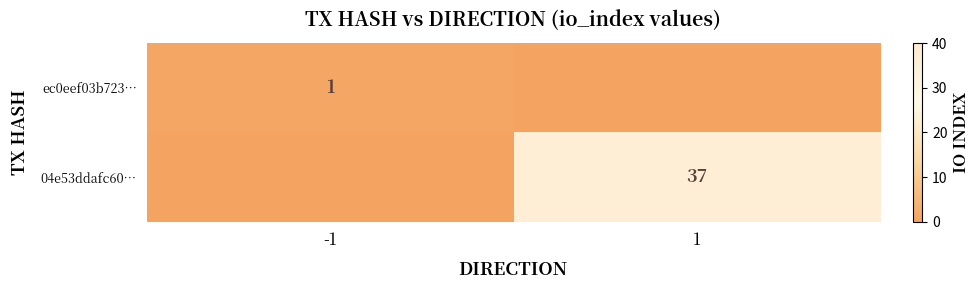

Is it true that 04e53ddafc60… equals 37 at 1?

True